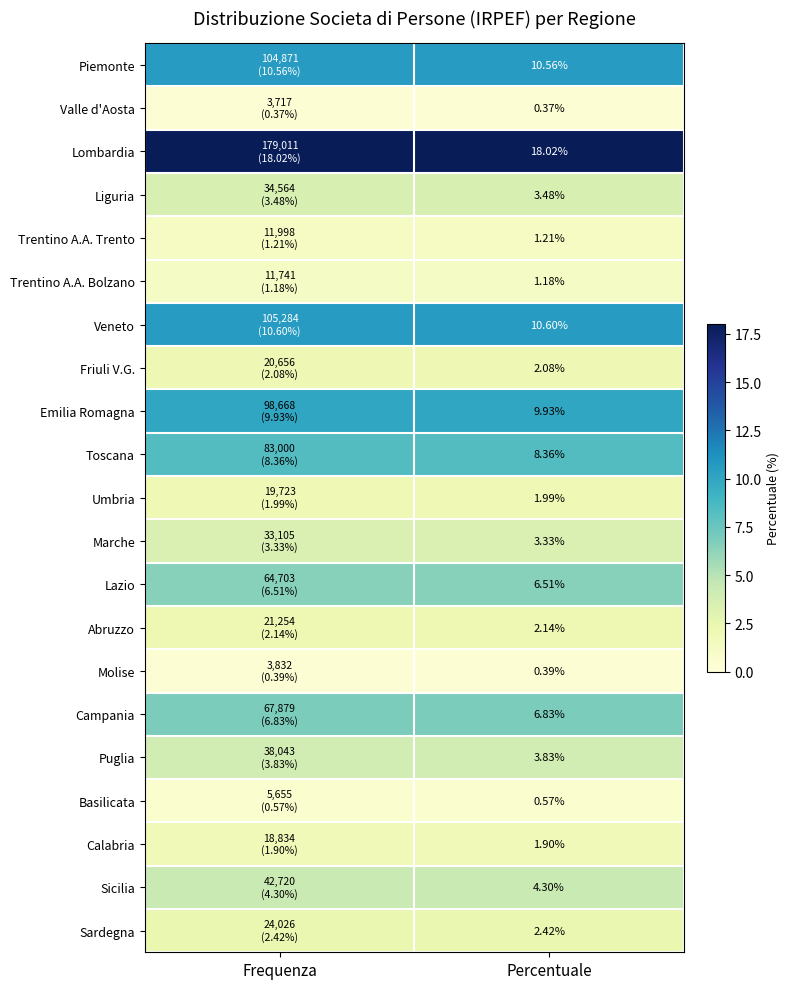

At Percentuale, list the series in order from smallest to largest.

Valle d'Aosta, Molise, Basilicata, Trentino A.A. Bolzano, Trentino A.A. Trento, Calabria, Umbria, Friuli V.G., Abruzzo, Sardegna, Marche, Liguria, Puglia, Sicilia, Lazio, Campania, Toscana, Emilia Romagna, Piemonte, Veneto, Lombardia